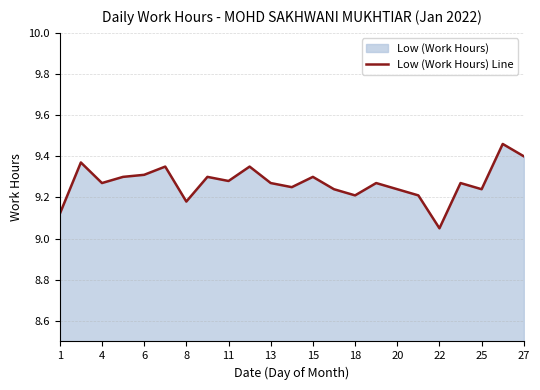

What is the average value?

9.3